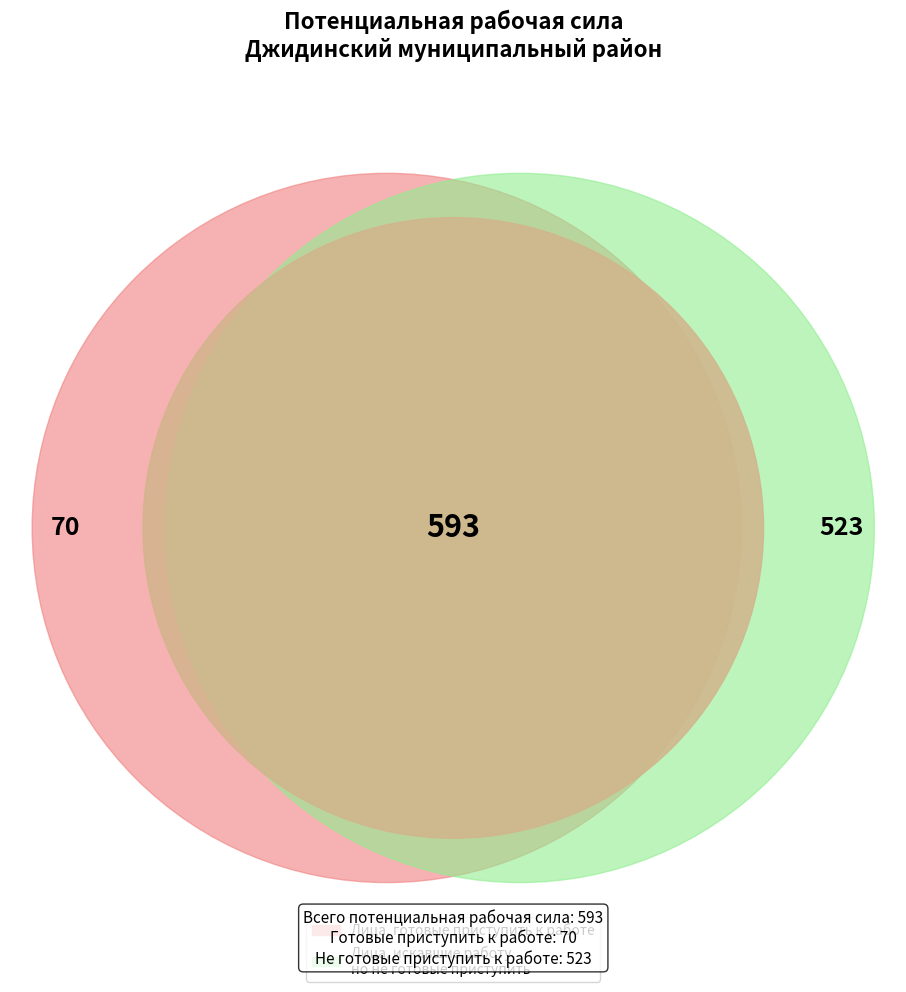

Count the number of slices in the pie.

2